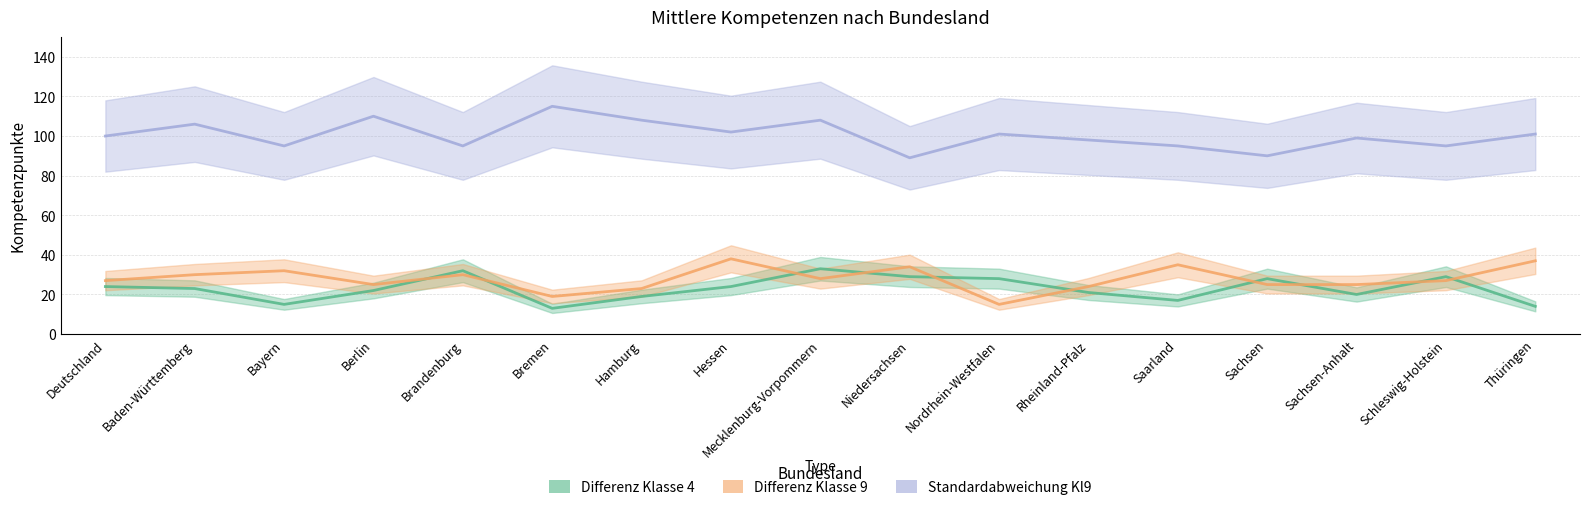

True or false: Differenz Klasse 9 and Standardabweichung Kl9 intersect in this chart.

False